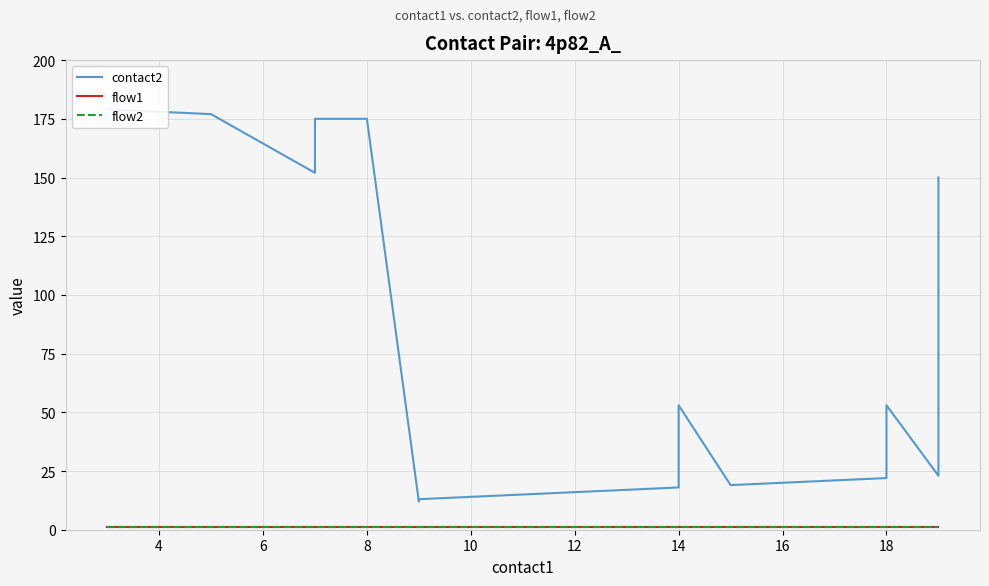

Reading right to left, what are all the values shown in this chart?

contact2: 150	23	53	22	21	20	19	53	18	17	16	15	14	13	12	175	175	152	177	179
flow1: 1	1	1	1	1	1	1	1	1	1	1	1	1	1	1	1	1	1	1	1
flow2: 1	1	1	1	1	1	1	1	1	1	1	1	1	1	1	1	1	1	1	1